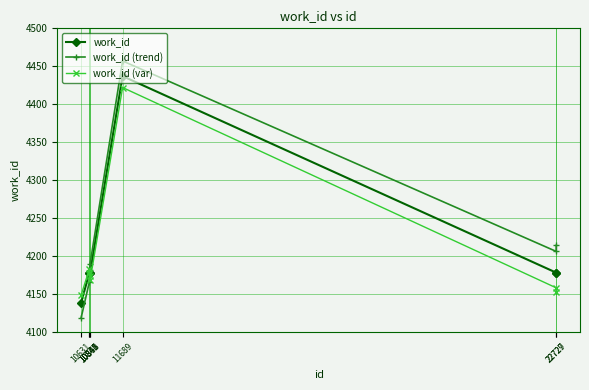

How many lines are shown in the chart?

3